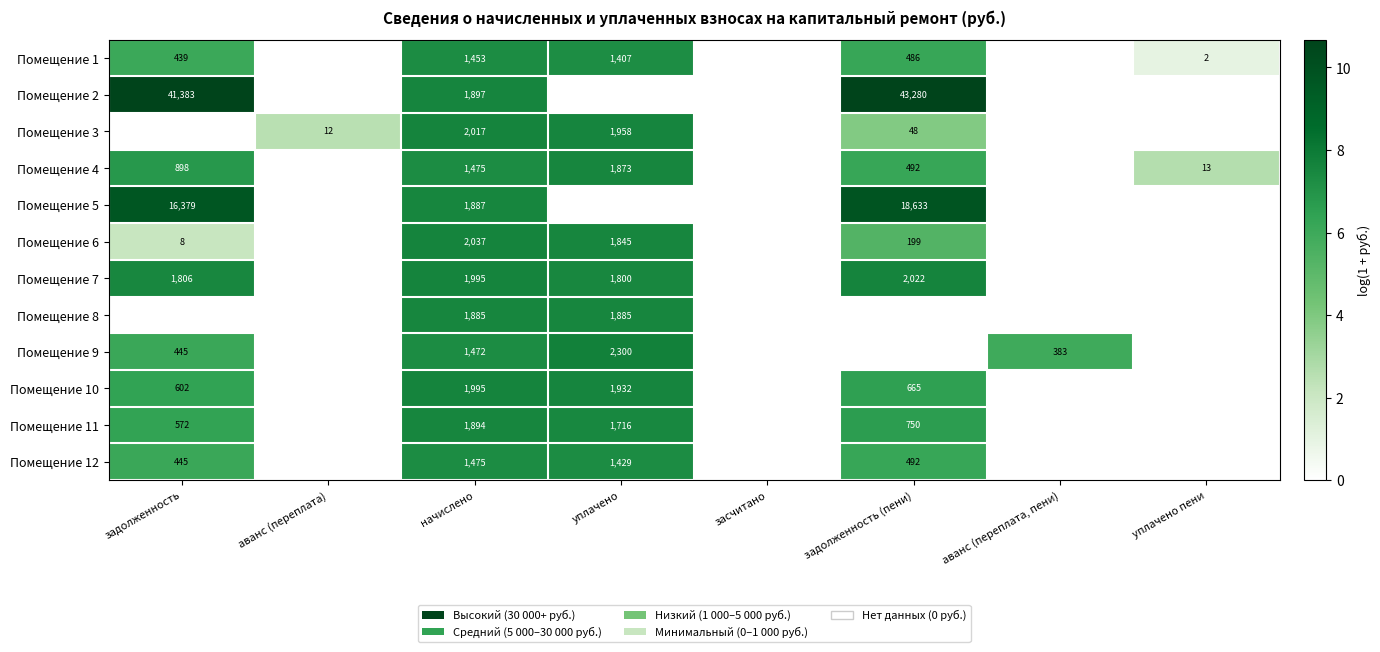

The Помещение 5 series shows 1887 at начислено. True or false?

True